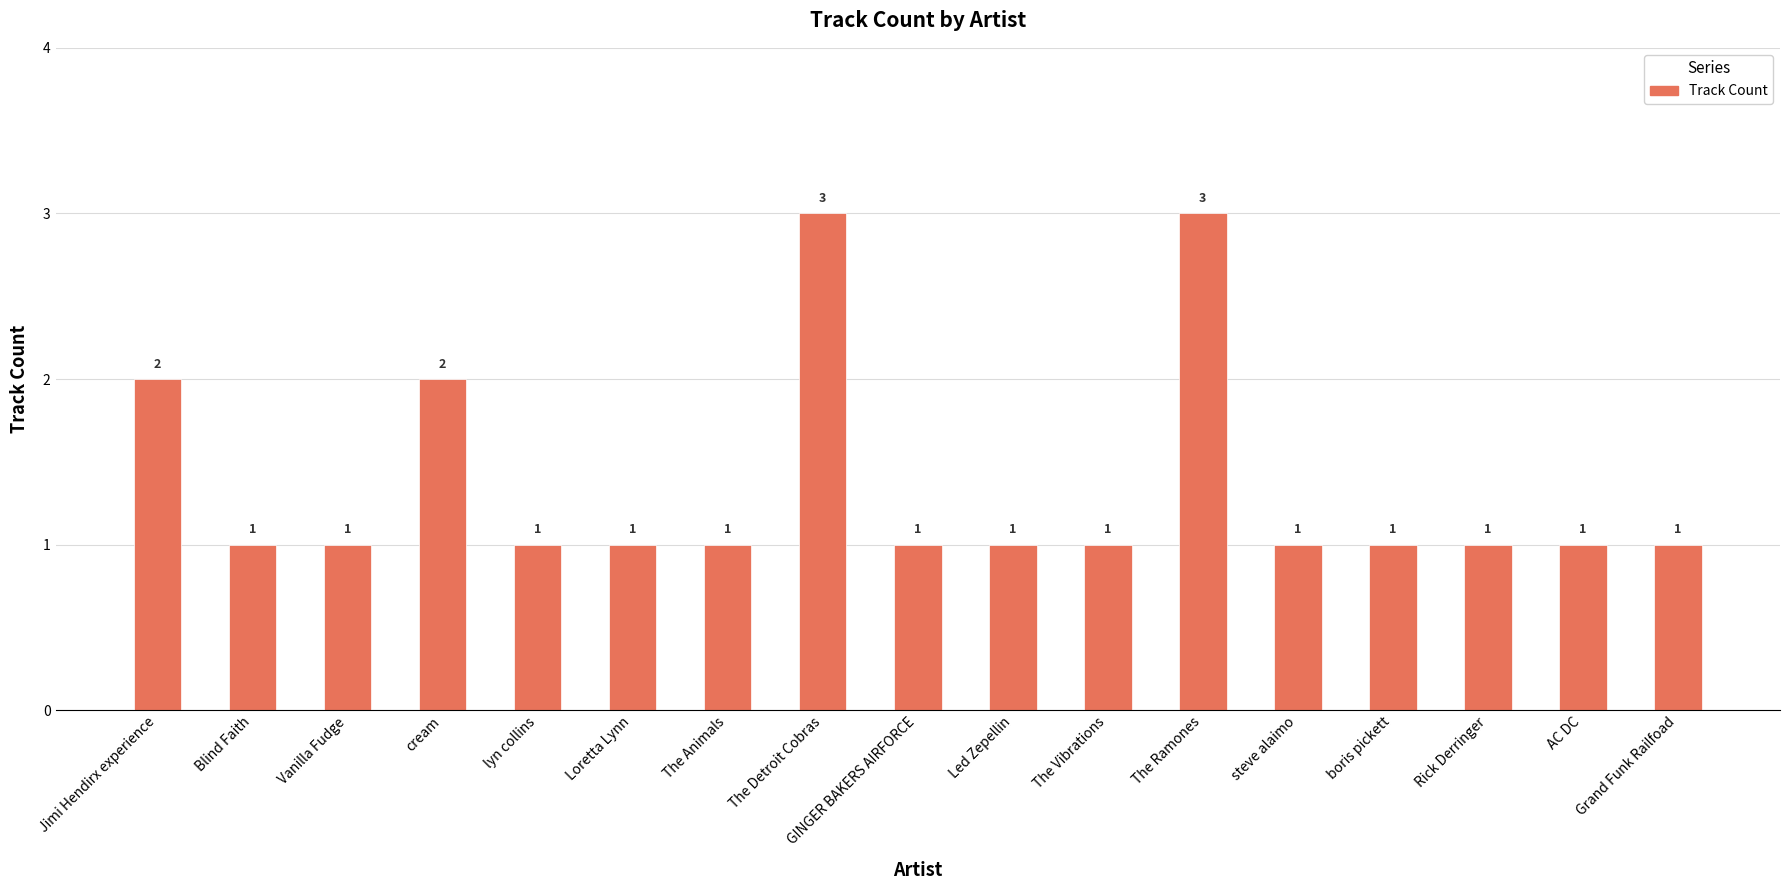

Are the bars horizontal?

No